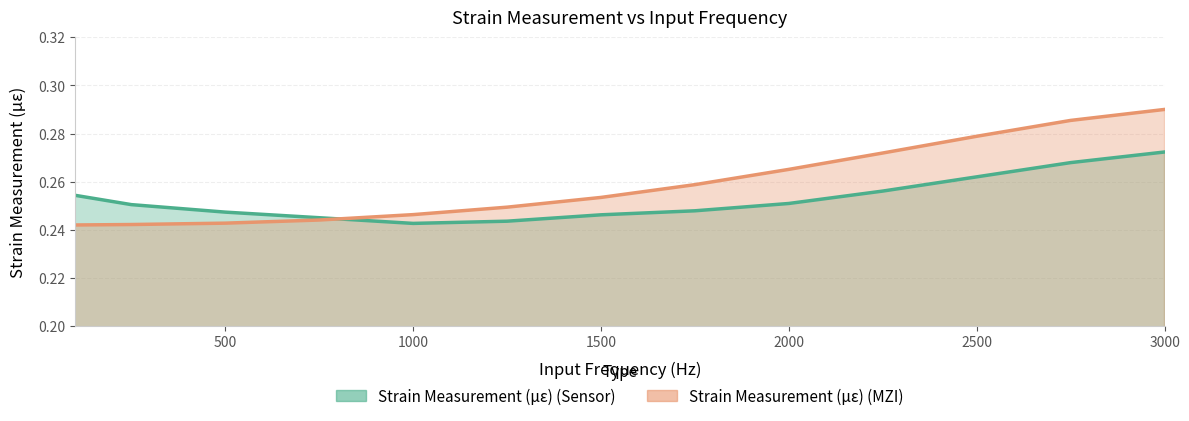

What is the value of the 1st point from the left?

0.2